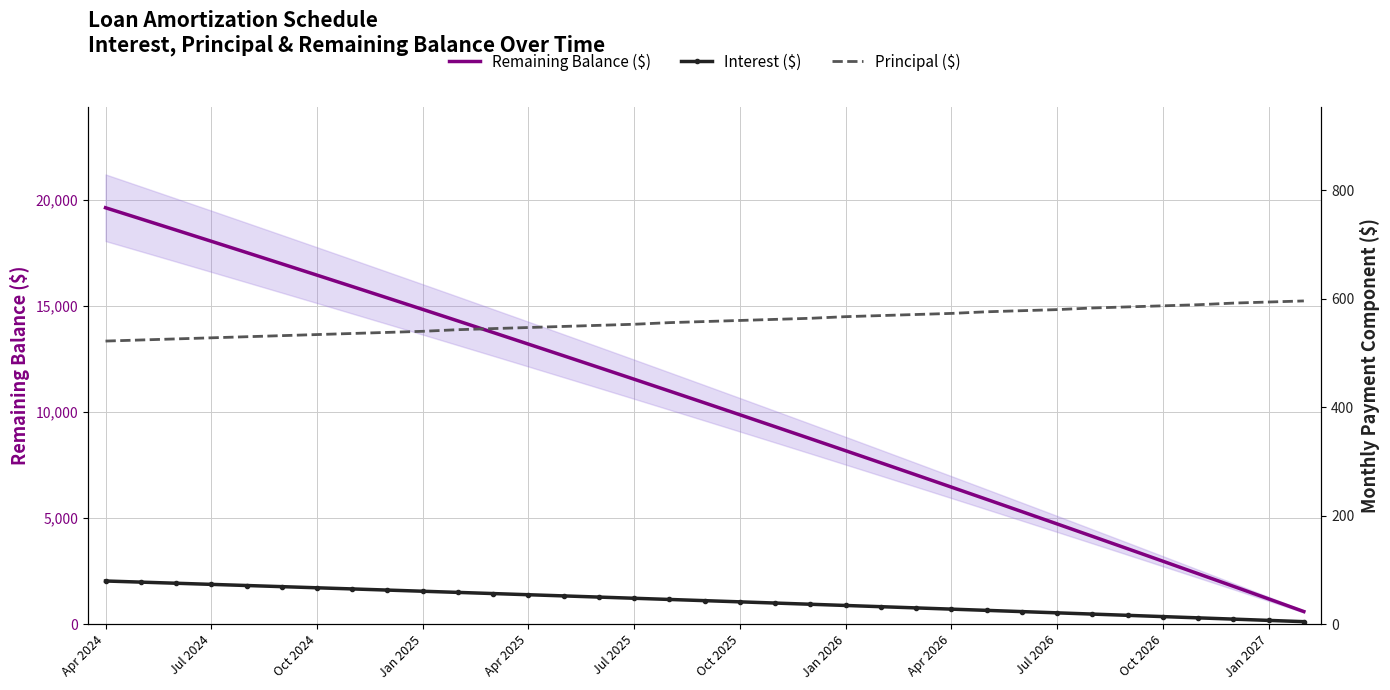

True or false: Principal ($) and Interest ($) cross at least once.

False